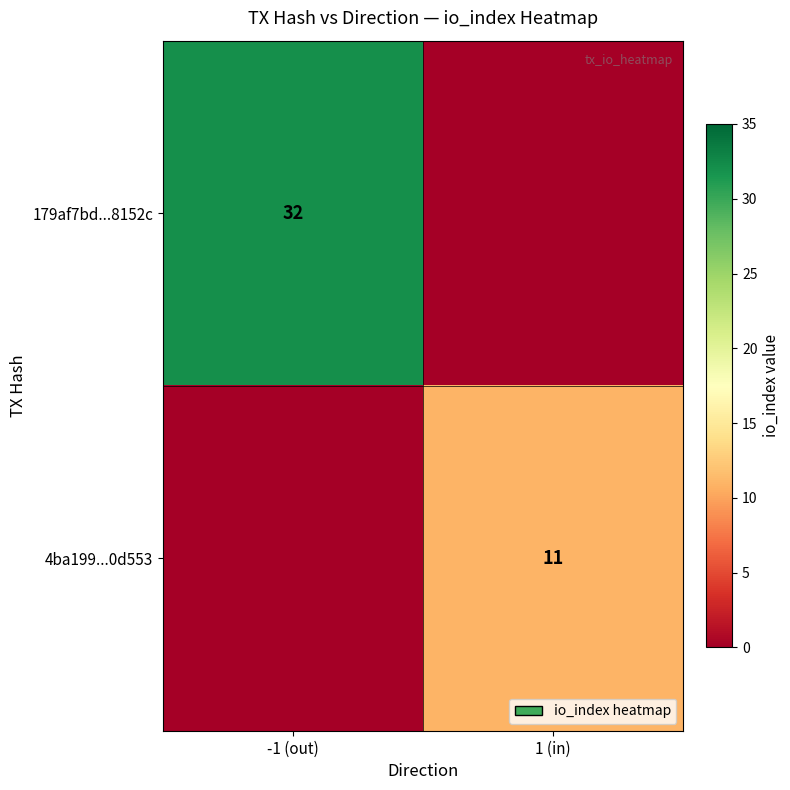

True or false: 179af7bd...8152c has a value of 32 at -1 (out).

True